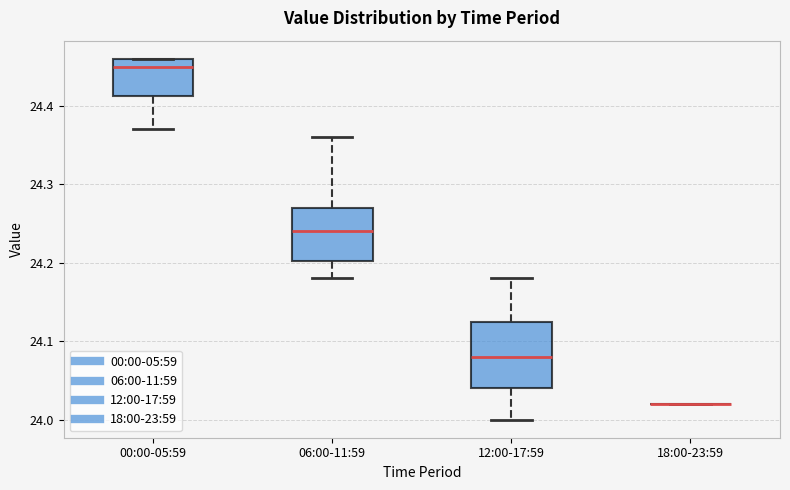

Reading left to right, read every box against the y-axis: the position of its median line, the range the box covers, and the ends of its whiskers. The values are not printed on the chart, so give them approximately, as read against the axis.

00:00-05:59: median 24.45, box 24.41 to 24.46, whiskers 24.37 to 24.46
06:00-11:59: median 24.24, box 24.20 to 24.27, whiskers 24.18 to 24.36
12:00-17:59: median 24.08, box 24.04 to 24.13, whiskers 24.00 to 24.18
18:00-23:59: box collapsed to a line at 24.02, whiskers 24.02 to 24.02